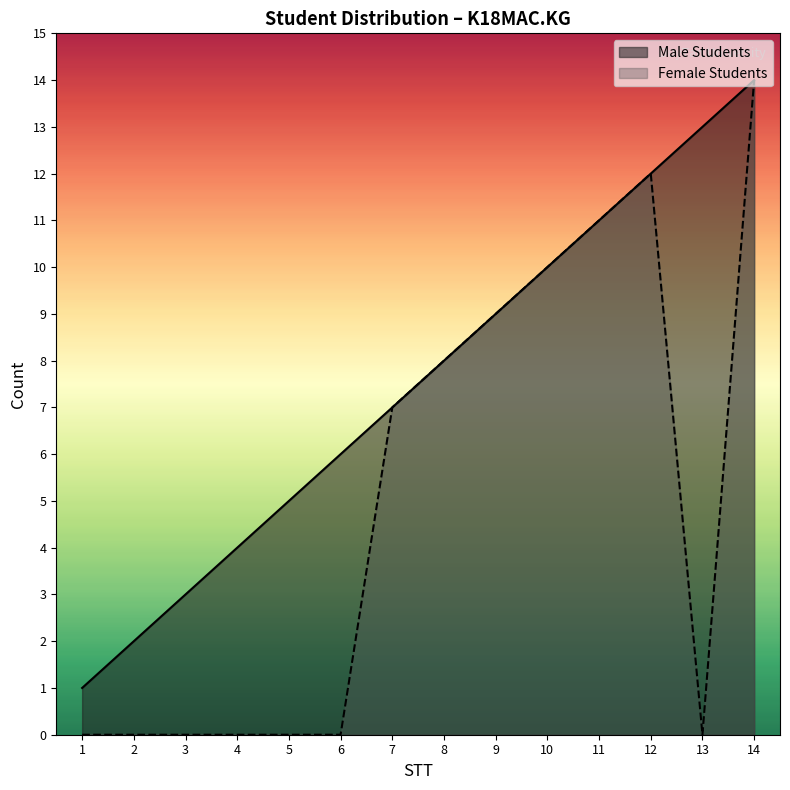

True or false: Female Students and Male Students cross at least once.

False